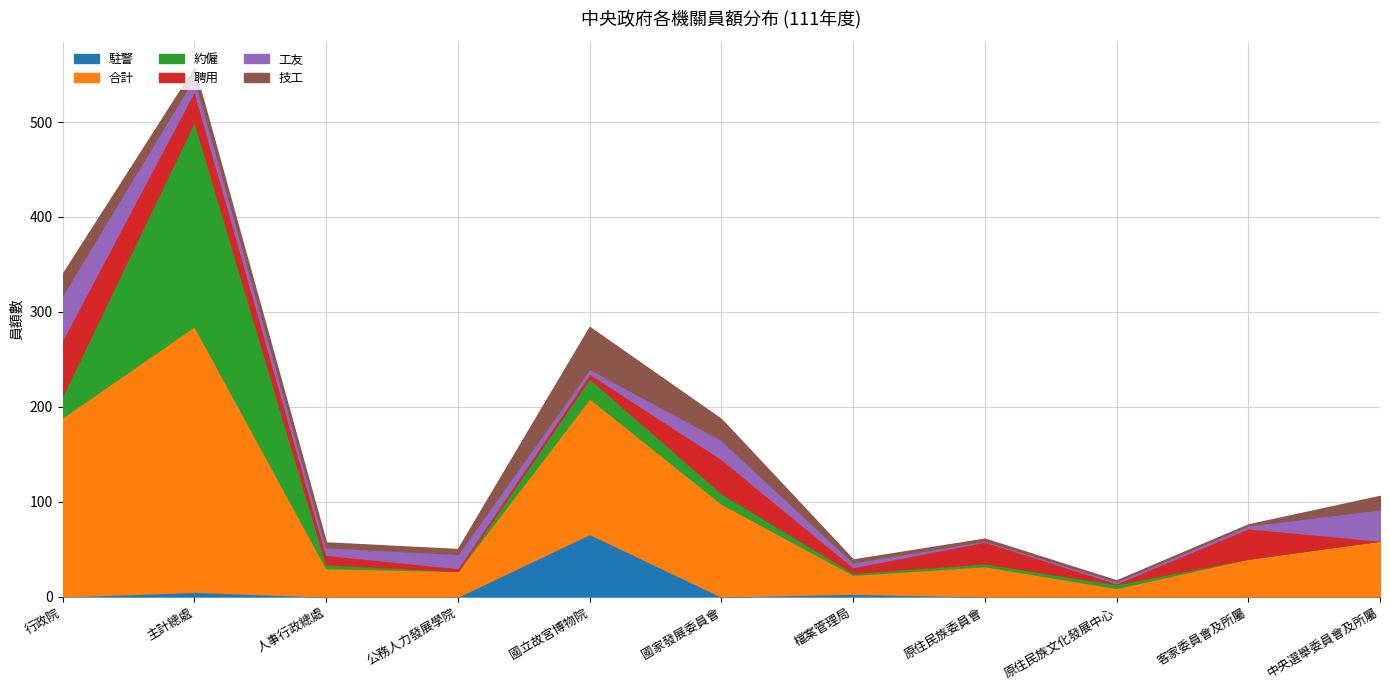

Which series has the largest range (max minus min)?

合計